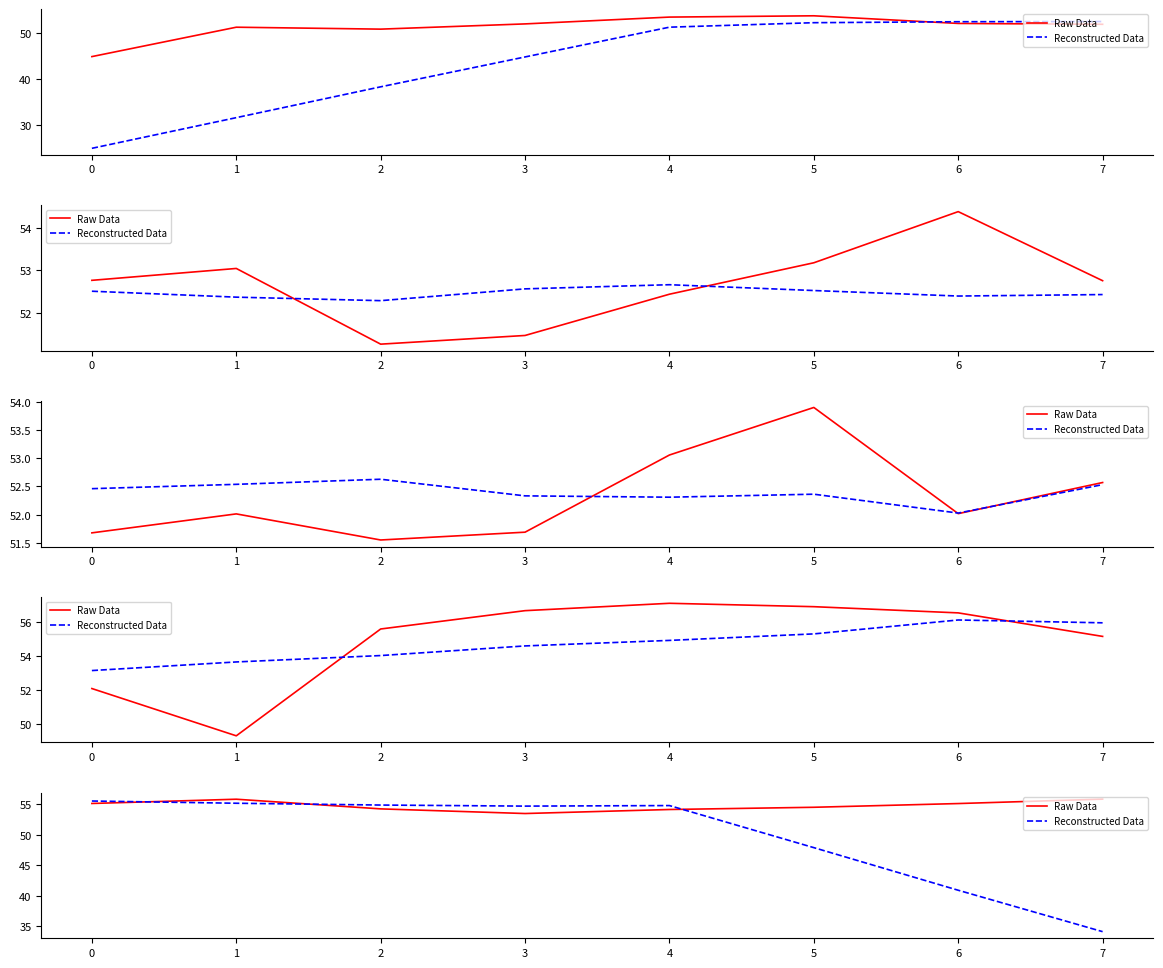

In Reconstructed Data, how many points are lower than both neighbors (excluding endpoints)?

1